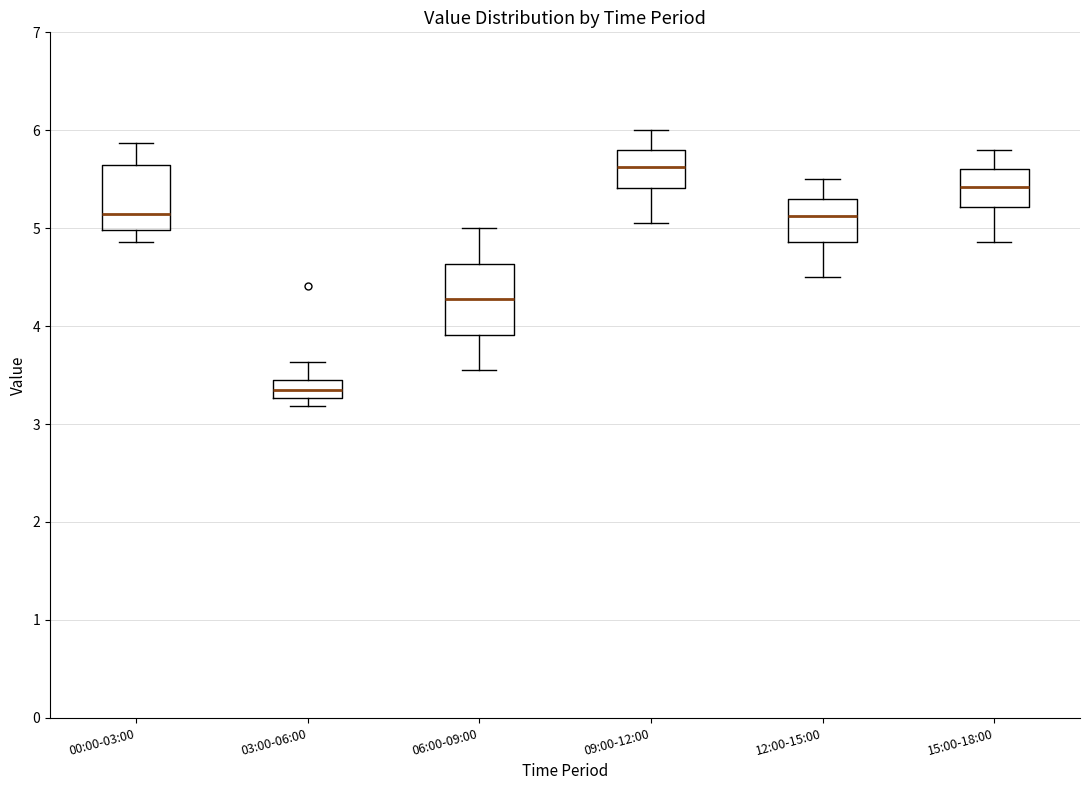

Reading left to right, transcribe this box plot: for each box, give where its median line is, the range the box spans, and where its two whiskers end, as read against the y-axis. The values are not printed on the chart, so give them approximately, as read against the axis.

00:00-03:00: median 5.1, box 5.0 to 5.6, whiskers 4.9 to 5.9
03:00-06:00: median 3.4, box 3.3 to 3.5, whiskers 3.2 to 3.6
06:00-09:00: median 4.3, box 3.9 to 4.6, whiskers 3.6 to 5.0
09:00-12:00: median 5.6, box 5.4 to 5.8, whiskers 5.1 to 6.0
12:00-15:00: median 5.1, box 4.9 to 5.3, whiskers 4.5 to 5.5
15:00-18:00: median 5.4, box 5.2 to 5.6, whiskers 4.9 to 5.8